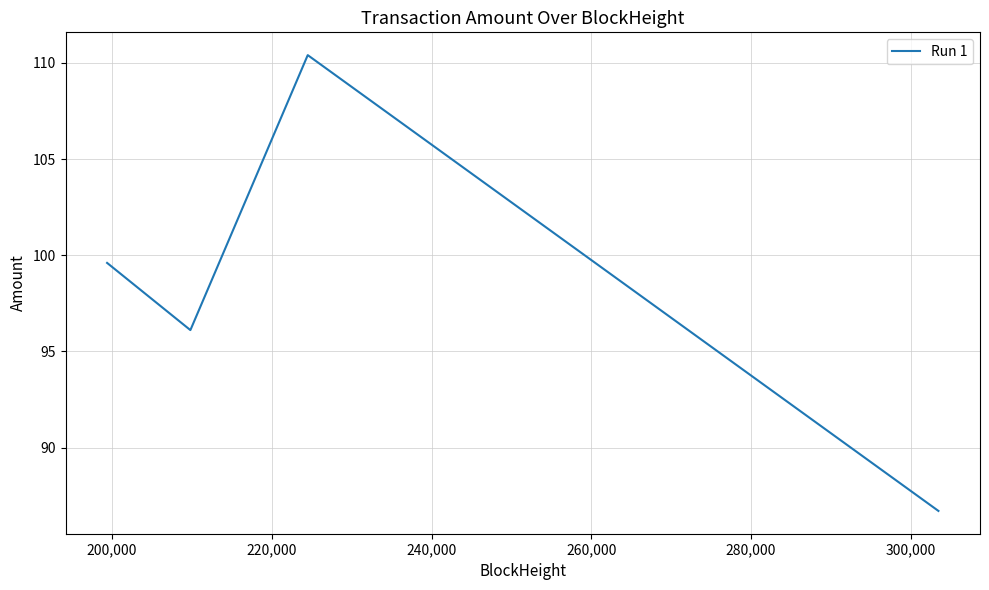

Reading left to right, list all the values displayed in this chart.

99.6	96.1	110.4	86.7